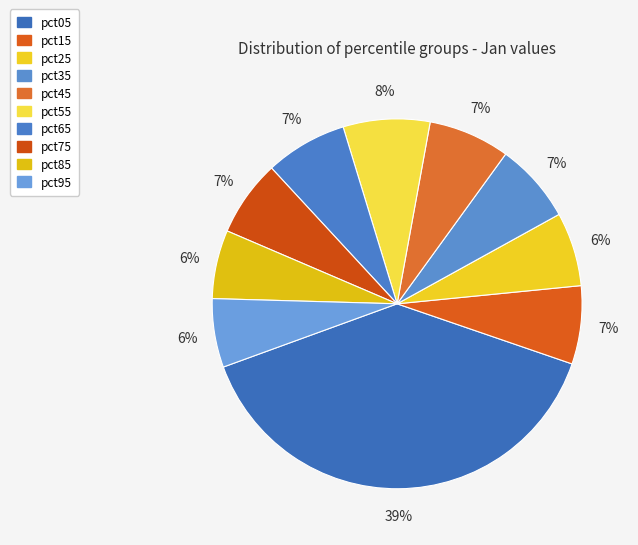

What is the smallest slice in the pie chart?

pct85